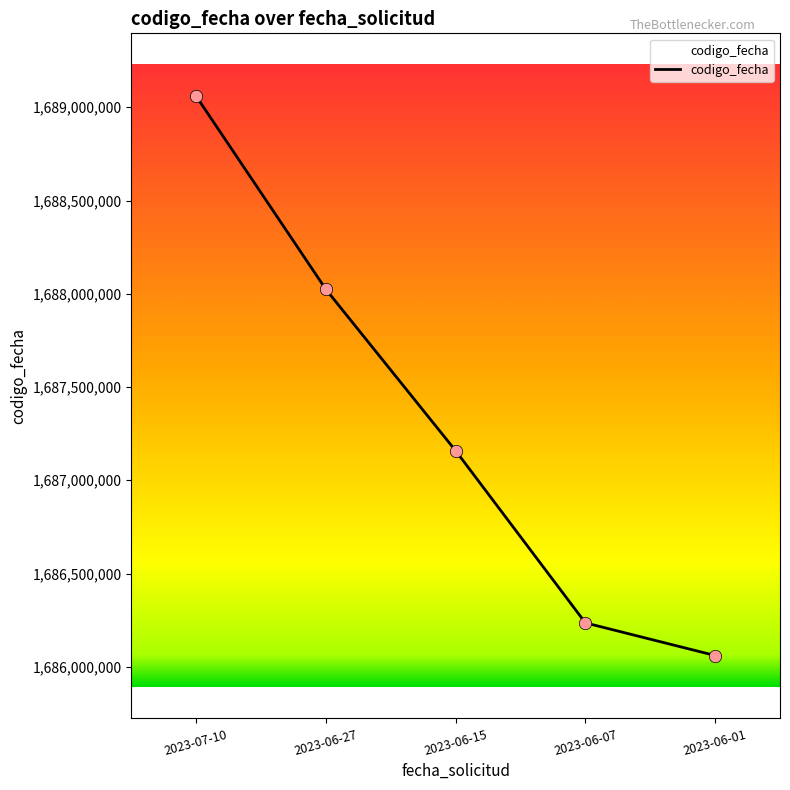

What is the change in value from 2023-06-27 to 2023-06-07?

-1787714